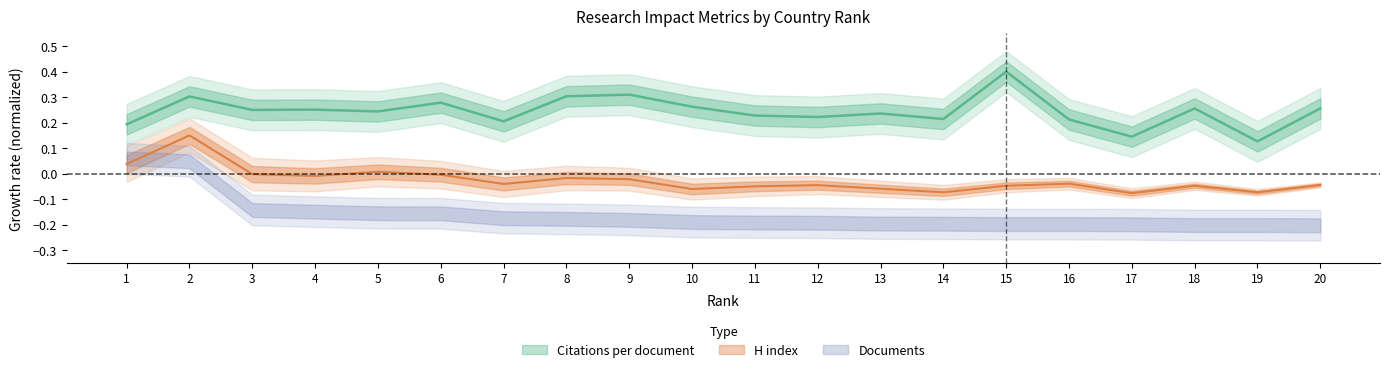

How many data points in H index are above 0?

3